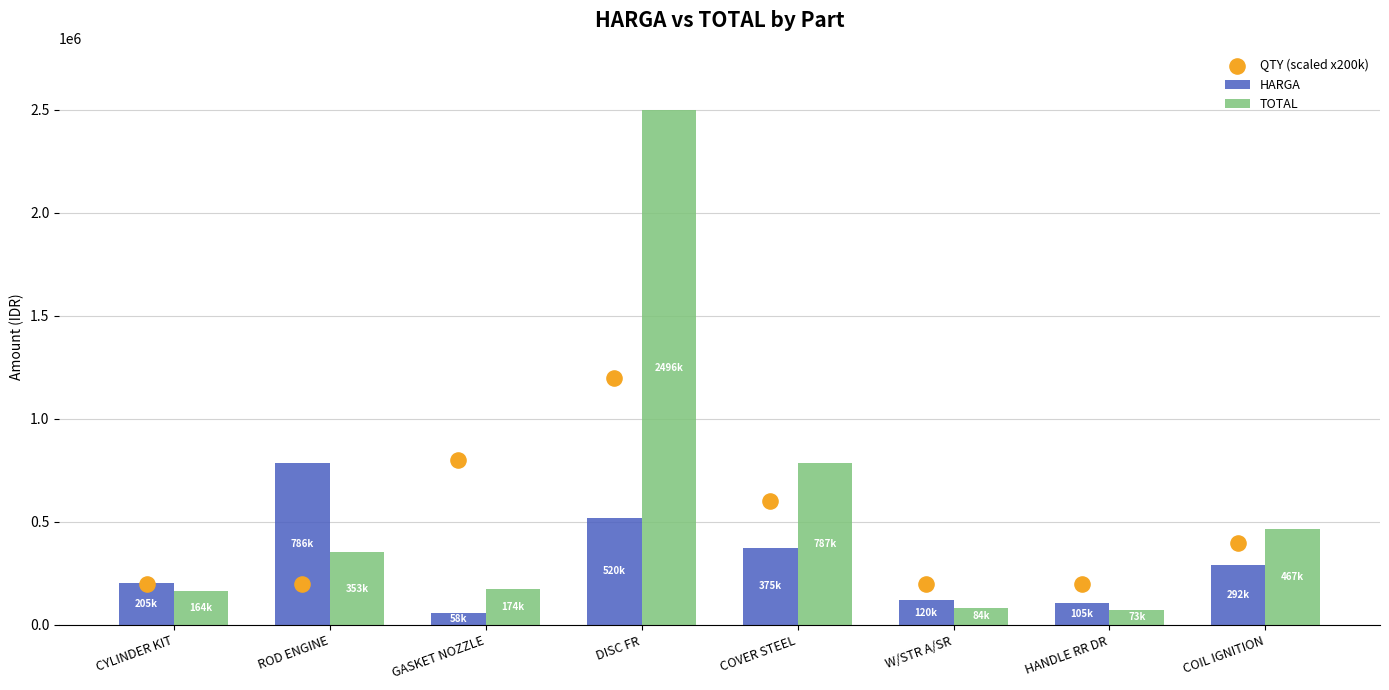

Which series reaches the maximum Y coordinate?

TOTAL